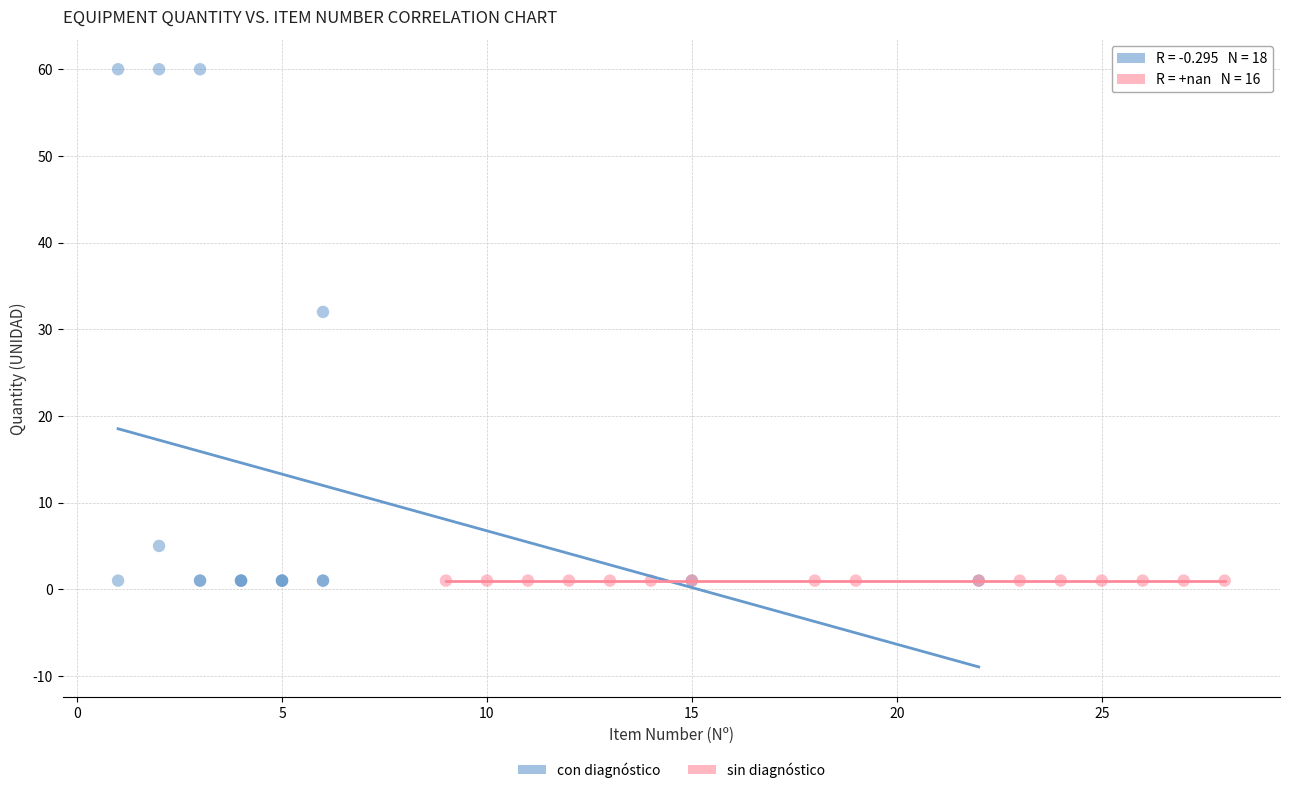

Which series reaches the maximum Y coordinate?

con diagnóstico